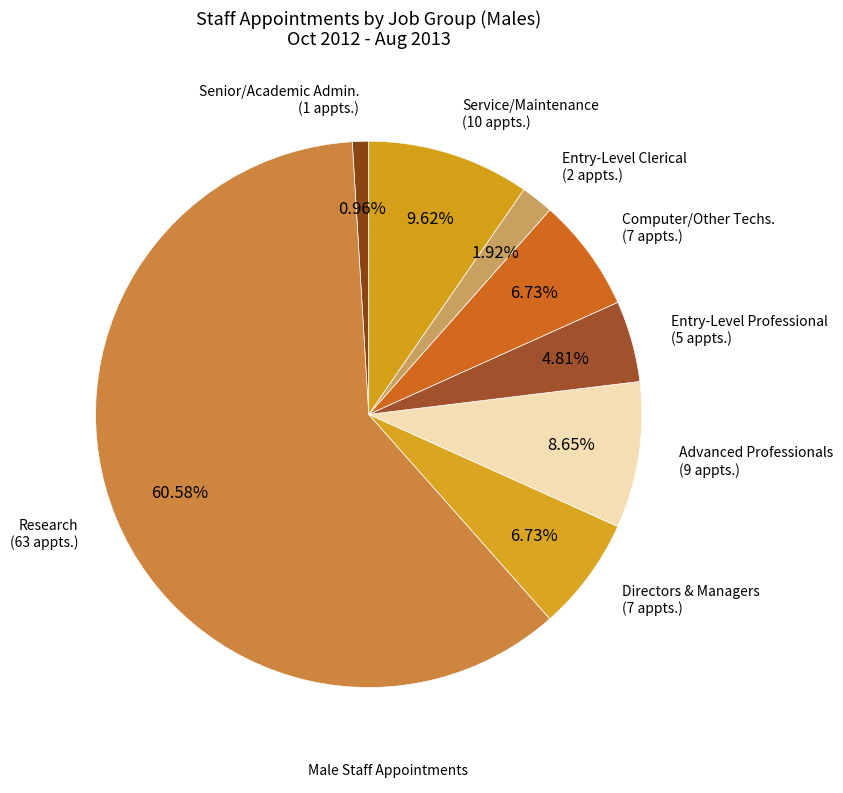

Count the number of slices in the pie.

8